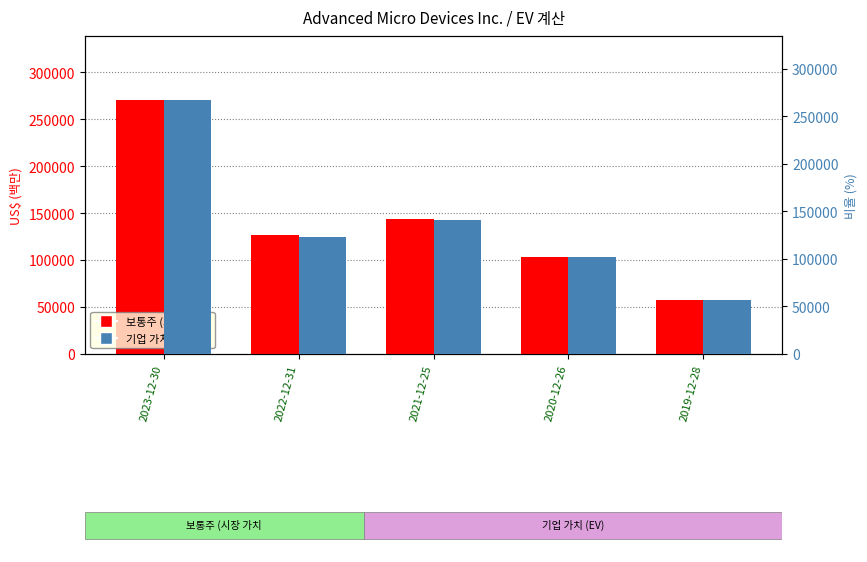

What position from the left is 2023-12-30?

1